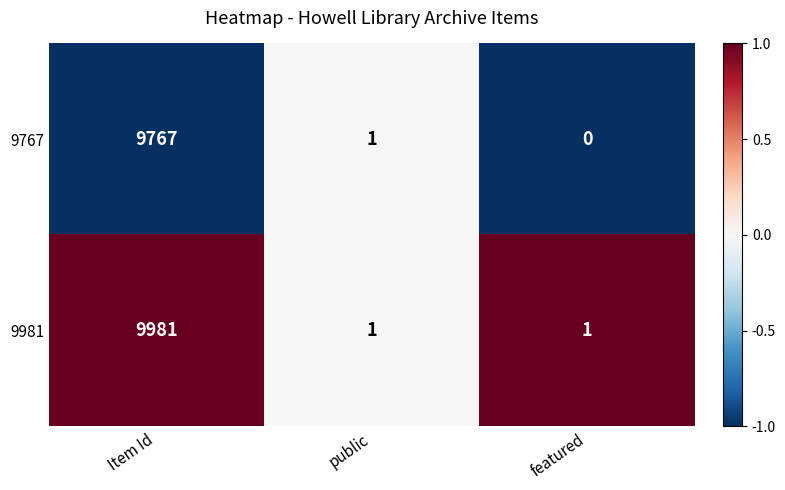

At which category is the sum across all series the highest?

Item Id